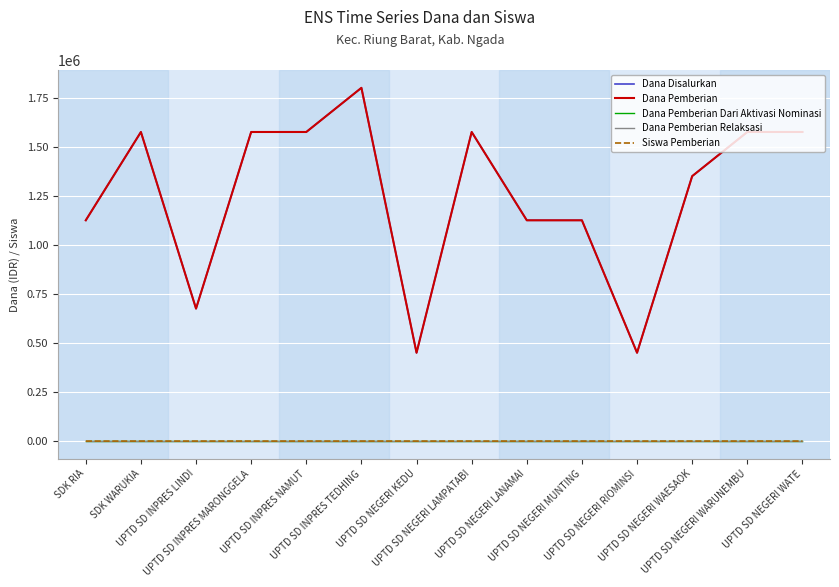

Does the chart display data point markers on the line(s)?

No